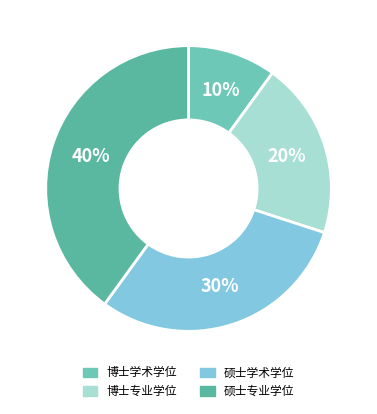

Does any single category account for the majority?

No